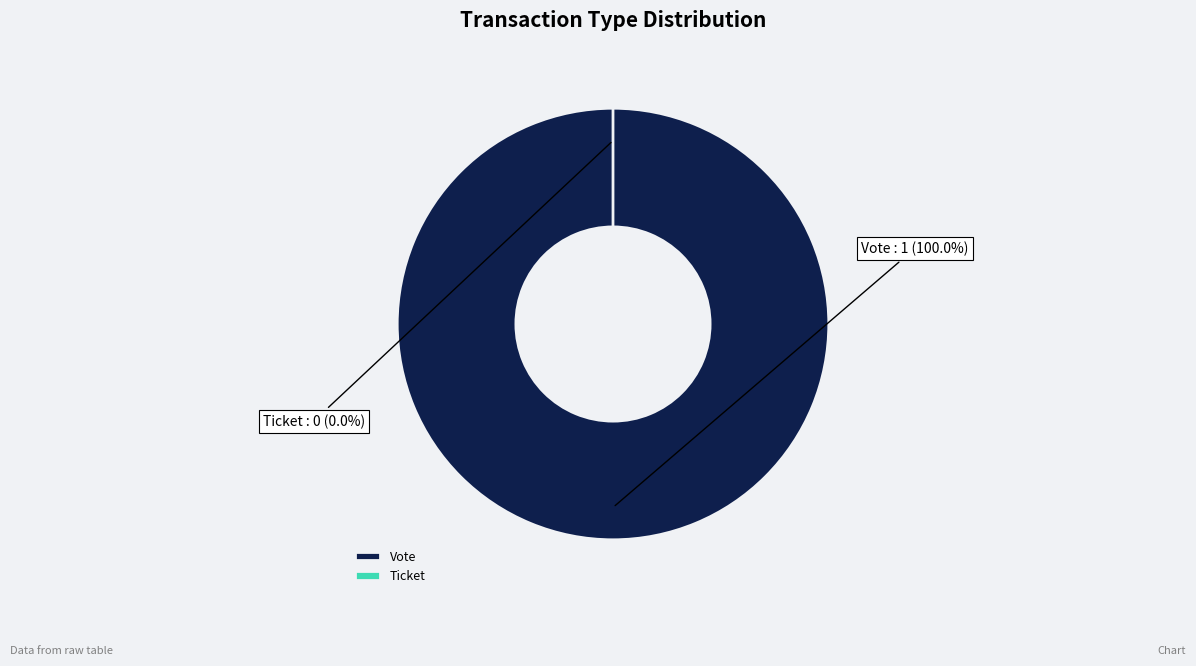

Is it true that Vote is 100% of the pie?

True